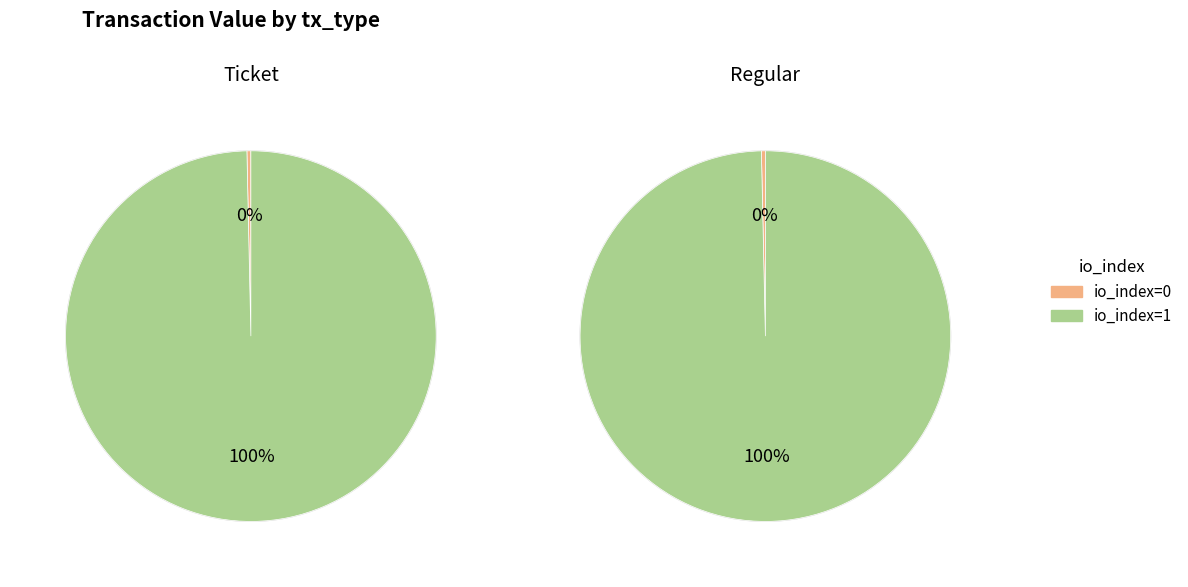

How much of the chart is everything except io_index=0?

99.7%